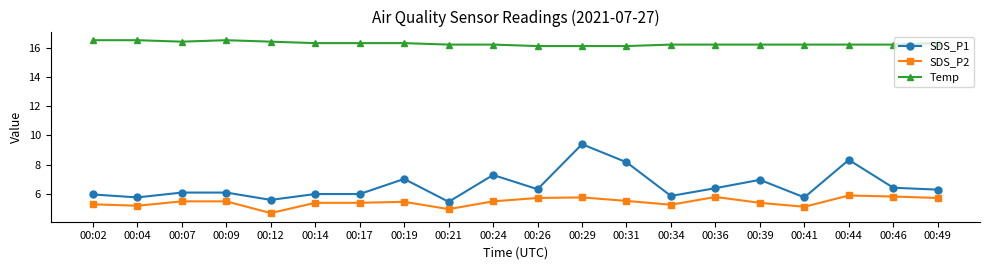

What is the highest value of the SDS_P2 series?

5.9